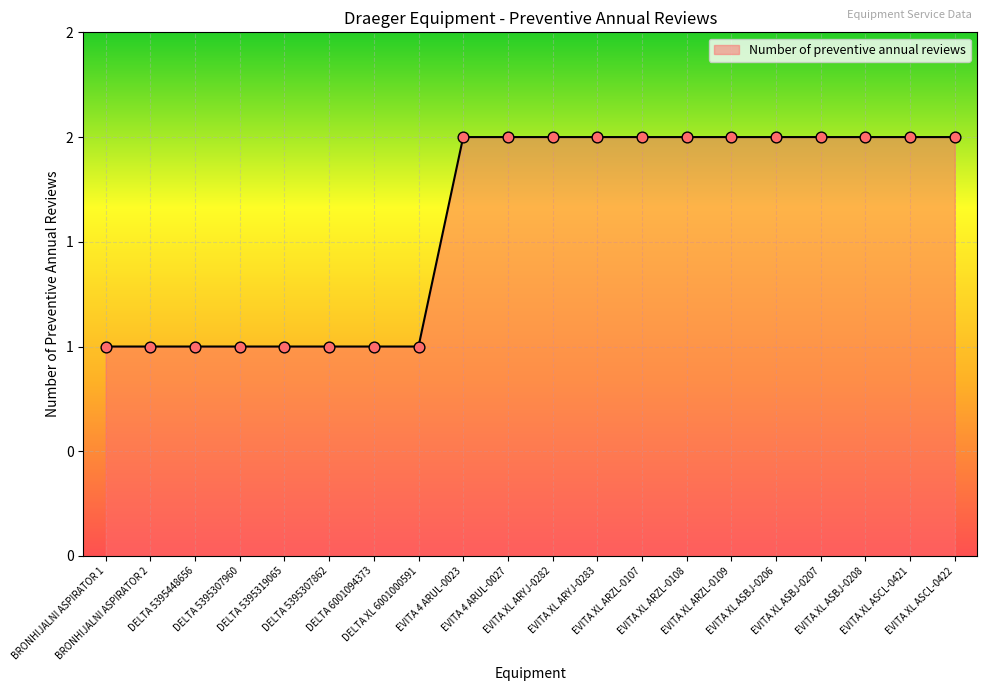

Which has a higher value, DELTA 5395319065 or EVITA XL ARYJ-0283?

EVITA XL ARYJ-0283